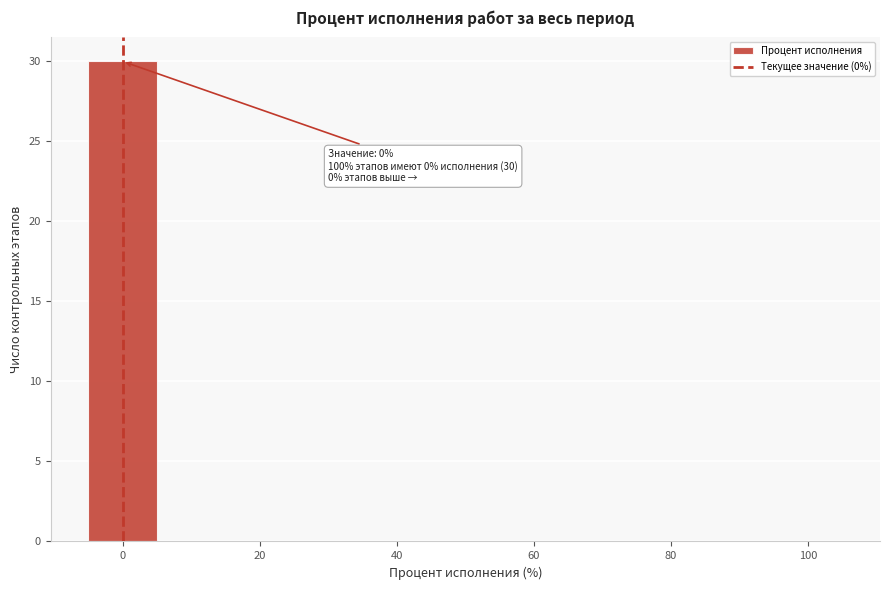

Over which range of the x-axis is the bar tallest?

-5 to 5